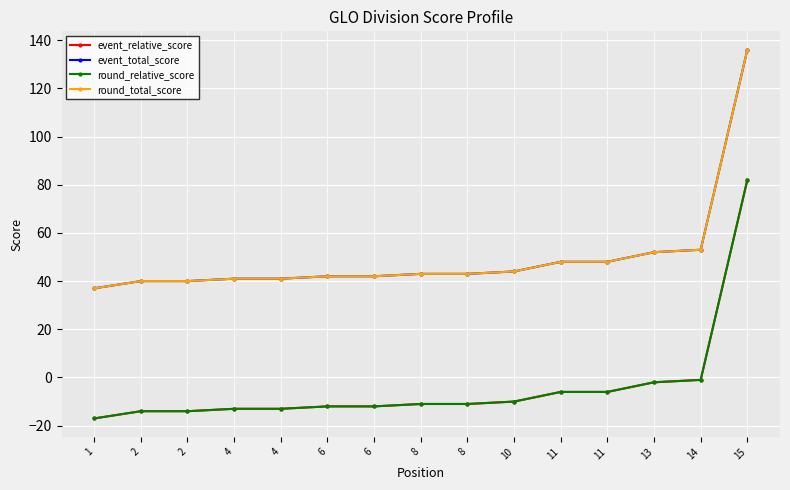

Where is event_total_score nearest to the value 86?

14